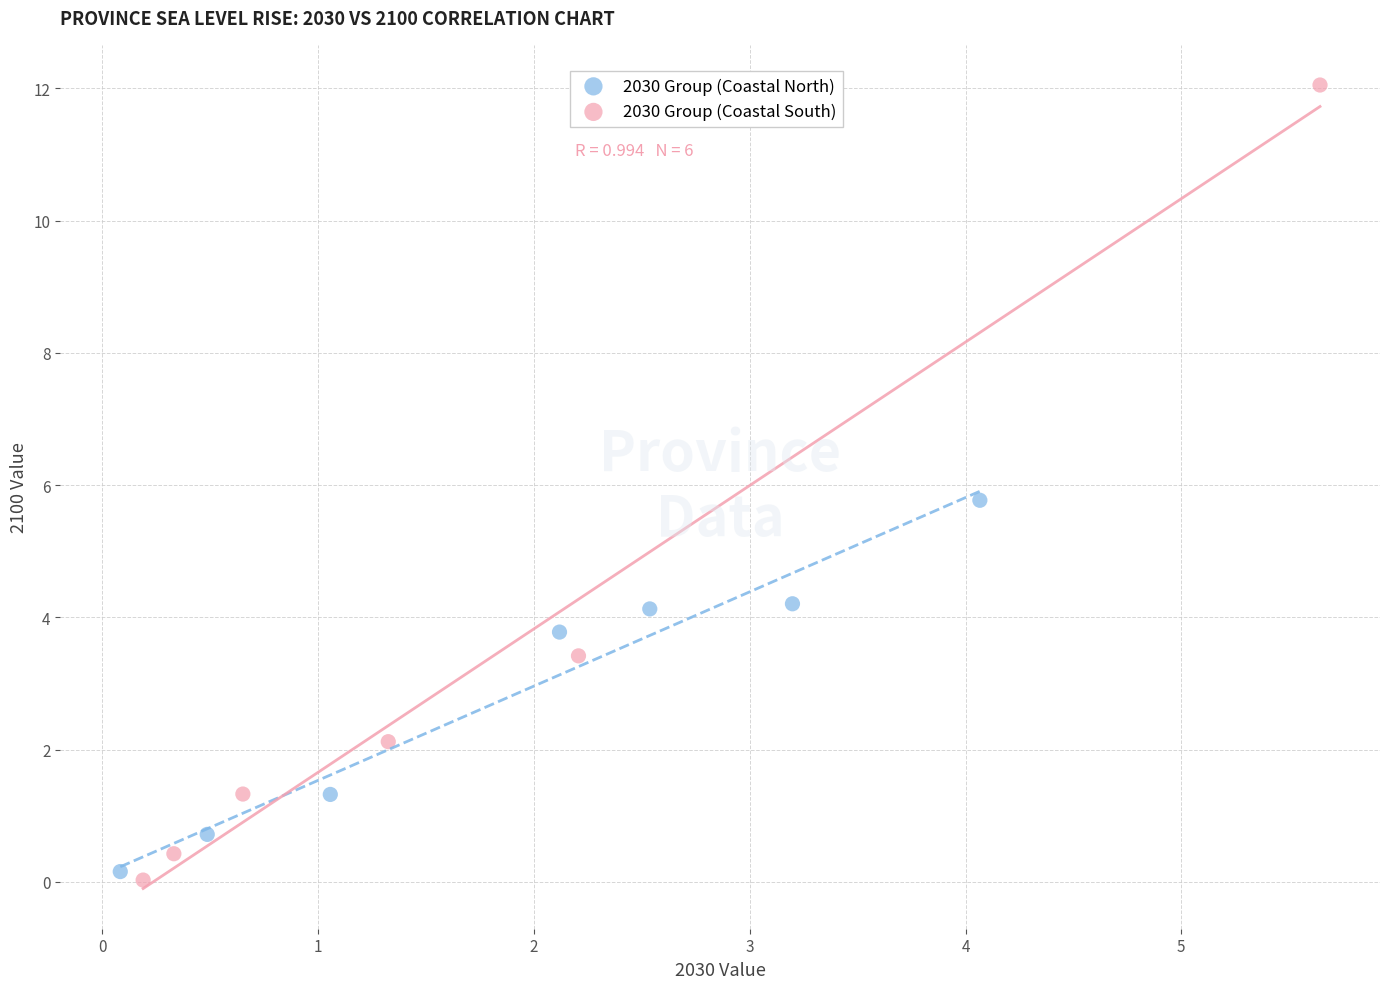

Which series has the largest Y range (max minus min)?

2030 Group (Coastal South)